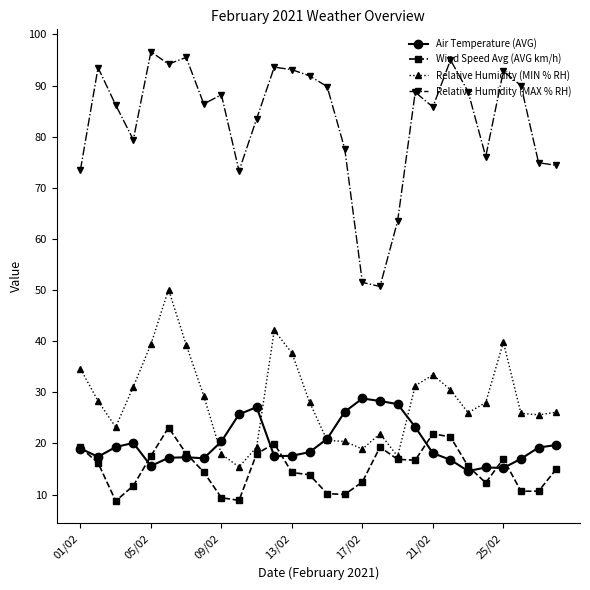

Which series has the widest spread of values?

Relative Humidity (MAX % RH)